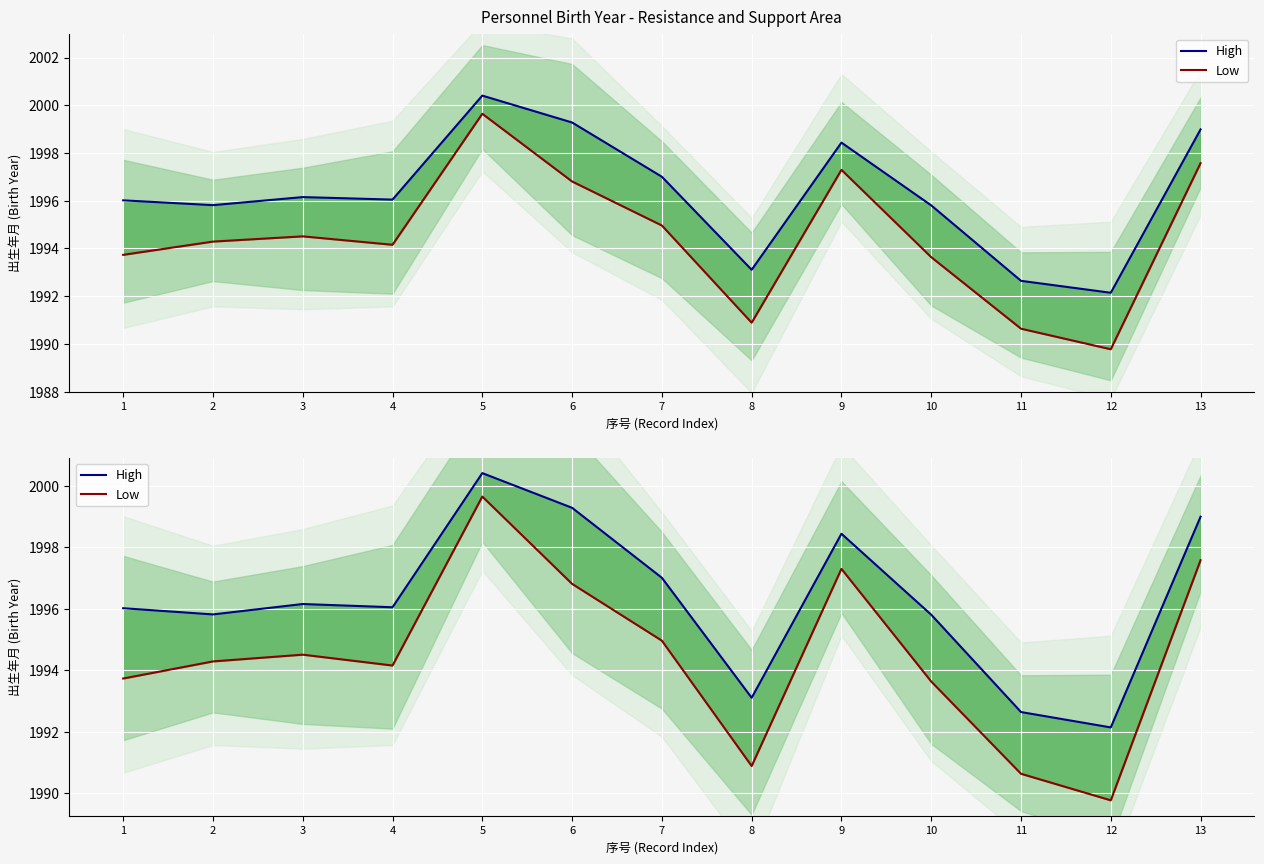

Reading right to left, list all the values displayed in this chart.

High: 1999.0	1992.1	1992.6	1995.8	1998.4	1993.1	1997.0	1999.3	2000.4	1996.0	1996.2	1995.8	1996.0
Low: 1997.6	1989.8	1990.6	1993.6	1997.3	1990.9	1995.0	1996.8	1999.6	1994.2	1994.5	1994.3	1993.7